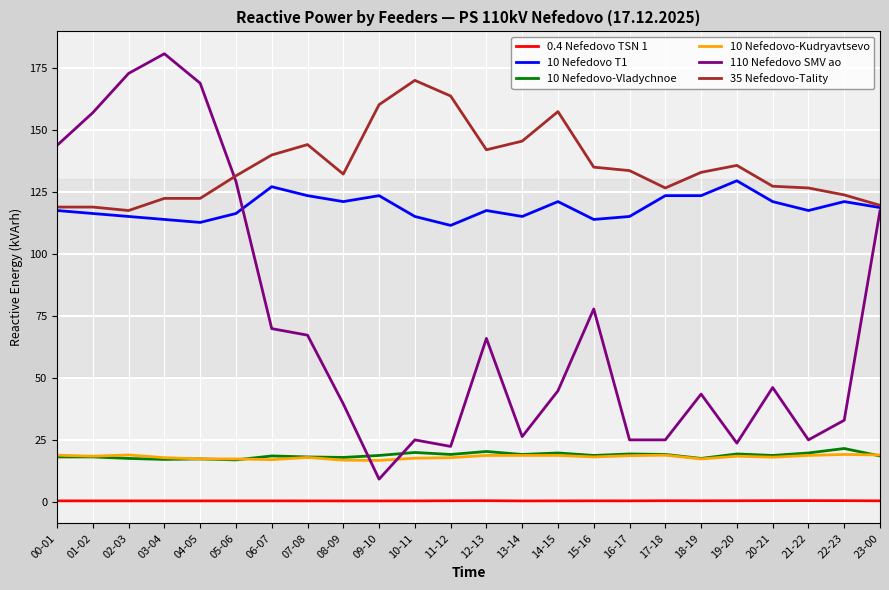

Read the 10 Nefedovo-Kudryavtsevo value at 23-00.

19.0